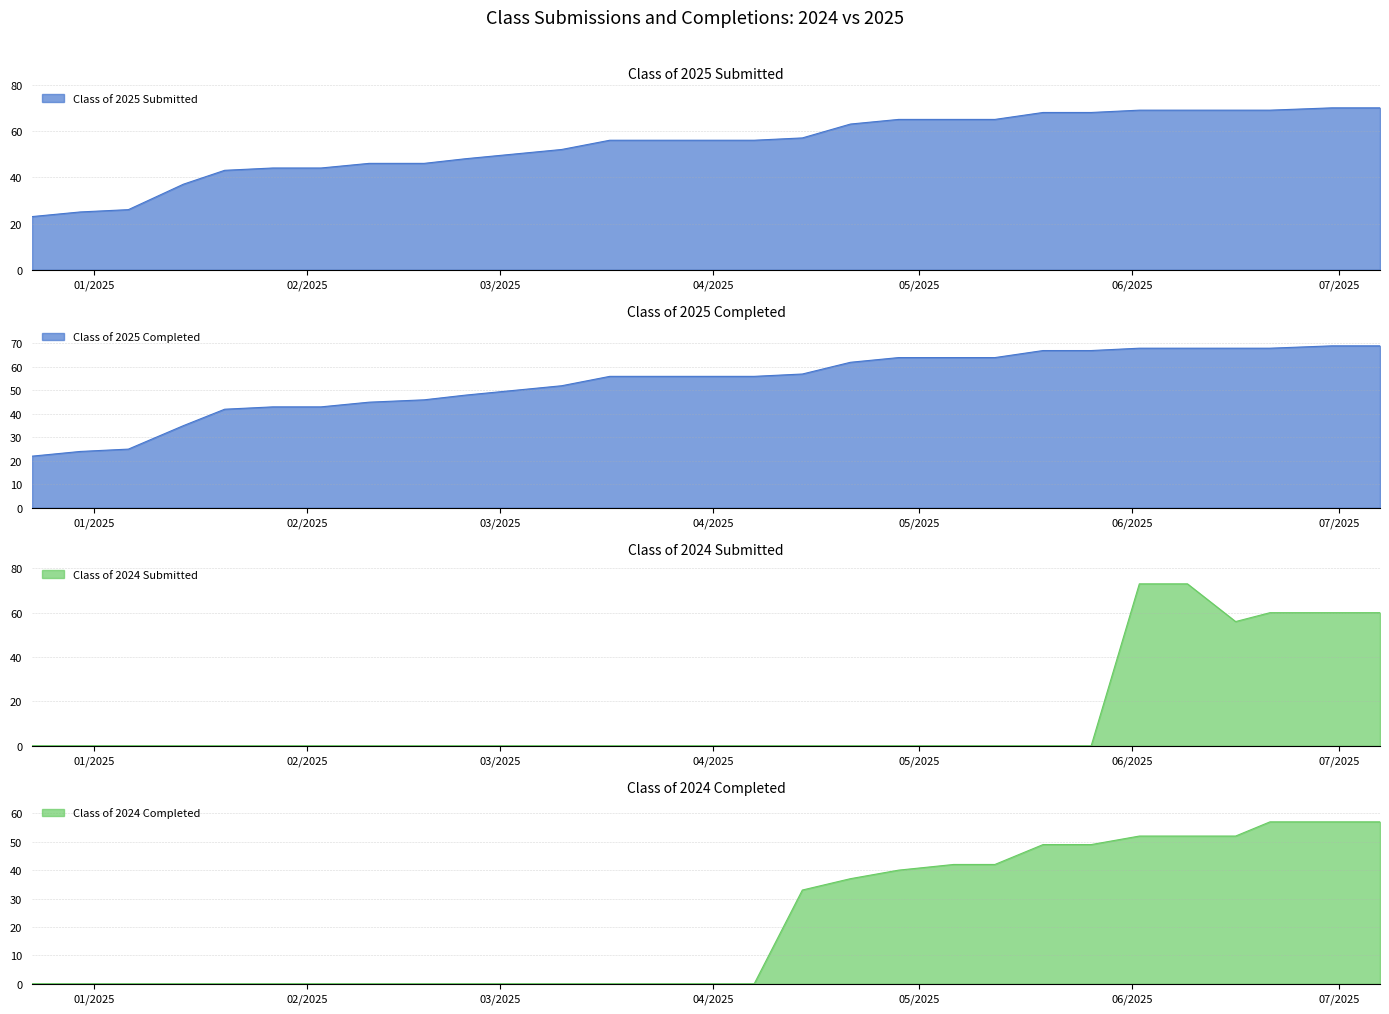

Reading right to left, extract all data points from this chart.

Class of 2025 Completed: 07/07/2025=69	06/30/2025=69	06/21/2025=68	06/16/2025=68	06/09/2025=68	06/02/2025=68	05/26/2025=67	05/19/2025=67	05/12/2025=64	05/06/2025=64	04/28/2025=64	04/21/2025=62	04/14/2025=57	04/07/2025=56	03/31/2025=56	03/24/2025=56	03/17/2025=56	03/10/2025=52	03/03/2025=50	02/24/2025=48	02/18/2025=46	02/10/2025=45	02/03/2025=43	01/27/2025=43	01/20/2025=42	01/14/2025=35	01/06/2025=25	12/30/2024=24	12/23/2024=22
Class of 2025 Submitted: 07/07/2025=70	06/30/2025=70	06/21/2025=69	06/16/2025=69	06/09/2025=69	06/02/2025=69	05/26/2025=68	05/19/2025=68	05/12/2025=65	05/06/2025=65	04/28/2025=65	04/21/2025=63	04/14/2025=57	04/07/2025=56	03/31/2025=56	03/24/2025=56	03/17/2025=56	03/10/2025=52	03/03/2025=50	02/24/2025=48	02/18/2025=46	02/10/2025=46	02/03/2025=44	01/27/2025=44	01/20/2025=43	01/14/2025=37	01/06/2025=26	12/30/2024=25	12/23/2024=23
Class of 2024 Completed: 07/07/2025=57	06/30/2025=57	06/21/2025=57	06/16/2025=52	06/09/2025=52	06/02/2025=52	05/26/2025=49	05/19/2025=49	05/12/2025=42	05/06/2025=42	04/28/2025=40	04/21/2025=37	04/14/2025=33	04/07/2025=0	03/31/2025=0	03/24/2025=0	03/17/2025=0	03/10/2025=0	03/03/2025=0	02/24/2025=0	02/18/2025=0	02/10/2025=0	02/03/2025=0	01/27/2025=0	01/20/2025=0	01/14/2025=0	01/06/2025=0	12/30/2024=0	12/23/2024=0
Class of 2024 Submitted: 07/07/2025=60	06/30/2025=60	06/21/2025=60	06/16/2025=56	06/09/2025=73	06/02/2025=73	05/26/2025=0	05/19/2025=0	05/12/2025=0	05/06/2025=0	04/28/2025=0	04/21/2025=0	04/14/2025=0	04/07/2025=0	03/31/2025=0	03/24/2025=0	03/17/2025=0	03/10/2025=0	03/03/2025=0	02/24/2025=0	02/18/2025=0	02/10/2025=0	02/03/2025=0	01/27/2025=0	01/20/2025=0	01/14/2025=0	01/06/2025=0	12/30/2024=0	12/23/2024=0